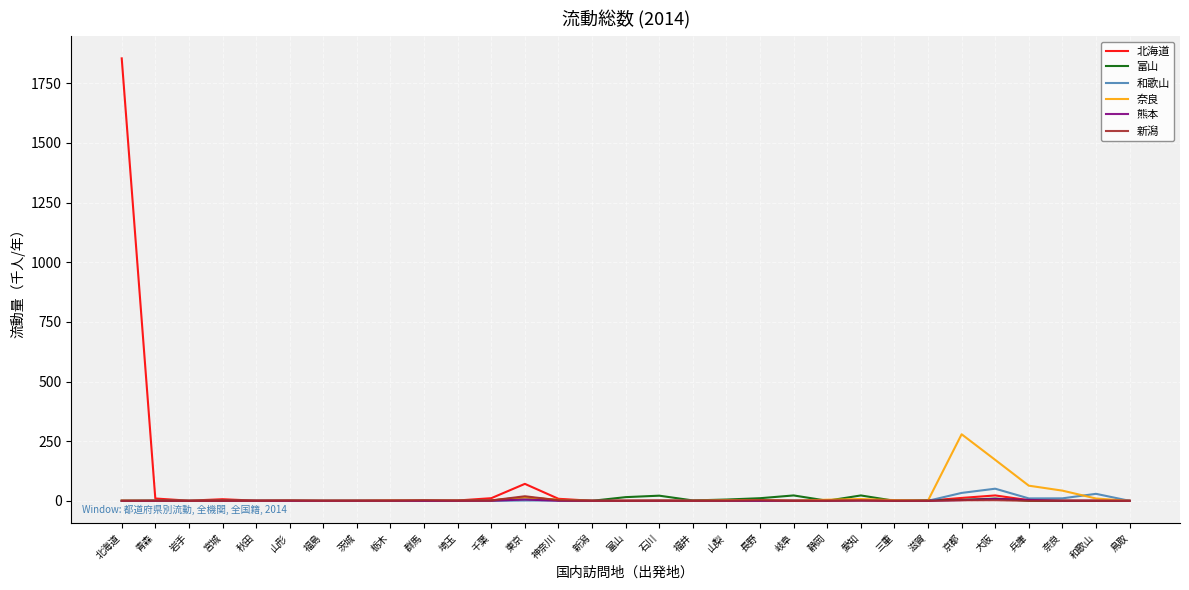

Which label corresponds to the largest value in the chart?

北海道